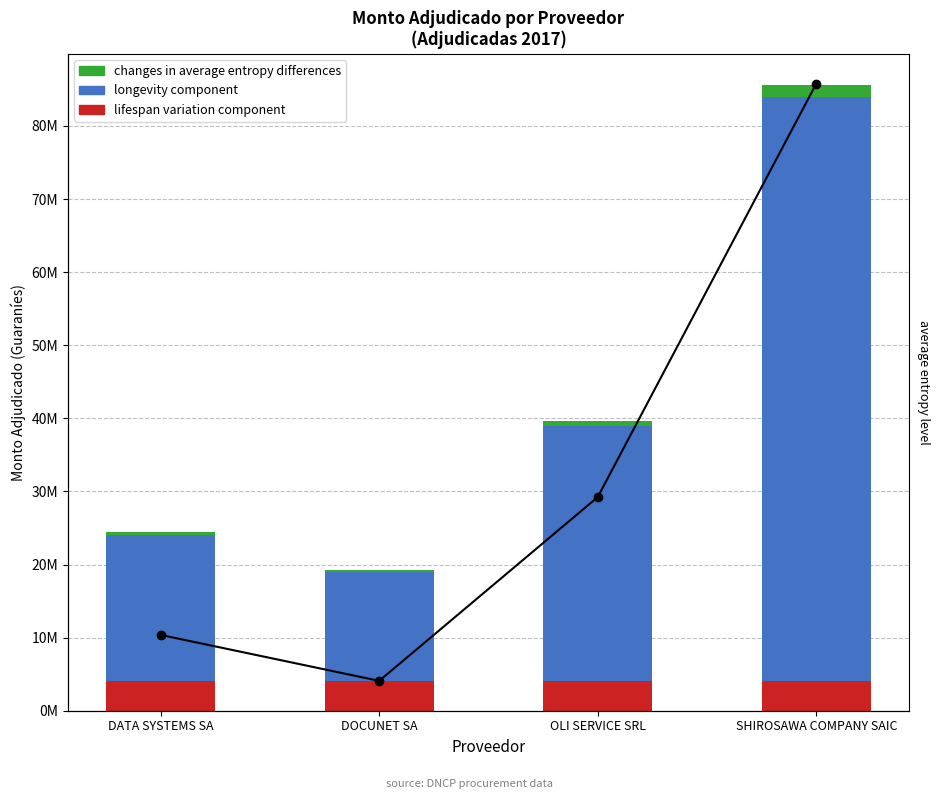

What is the sum of all average entropy level values?

150000000